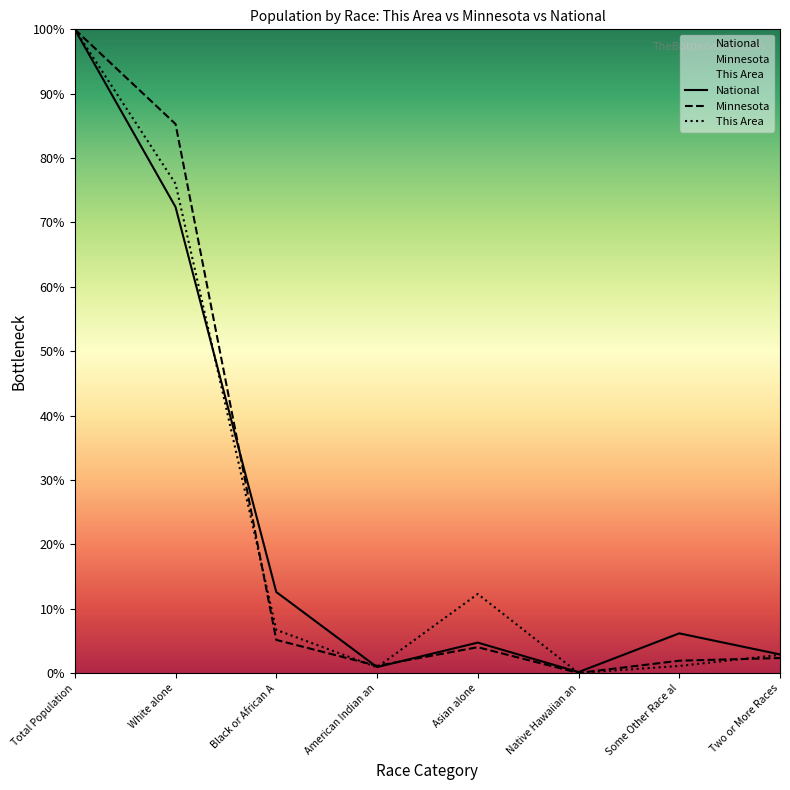

At how many categories does at least one series exceed 81?

2